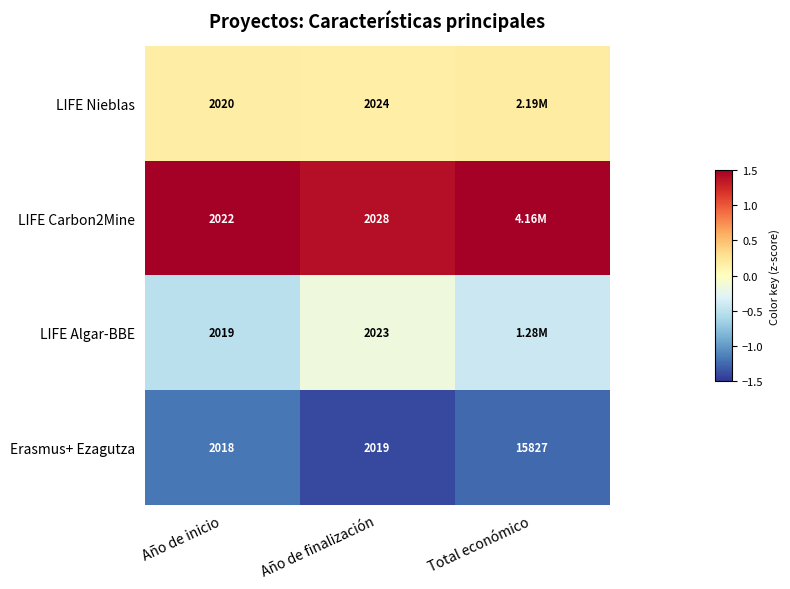

Which category has the highest value in the Erasmus+ Ezagutza series?

Total económico